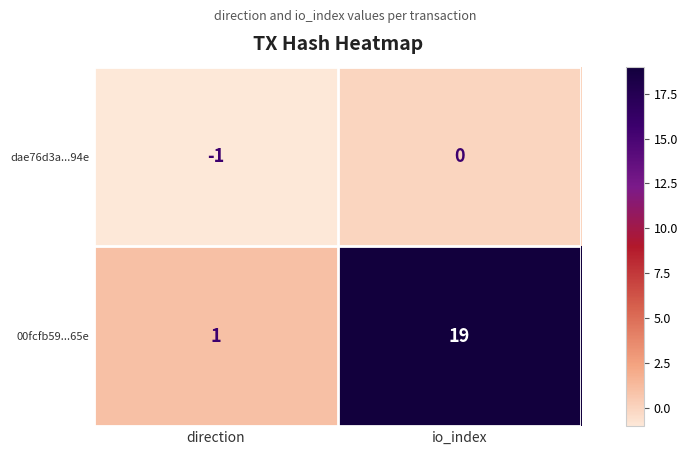

How many data points does each series have?

2